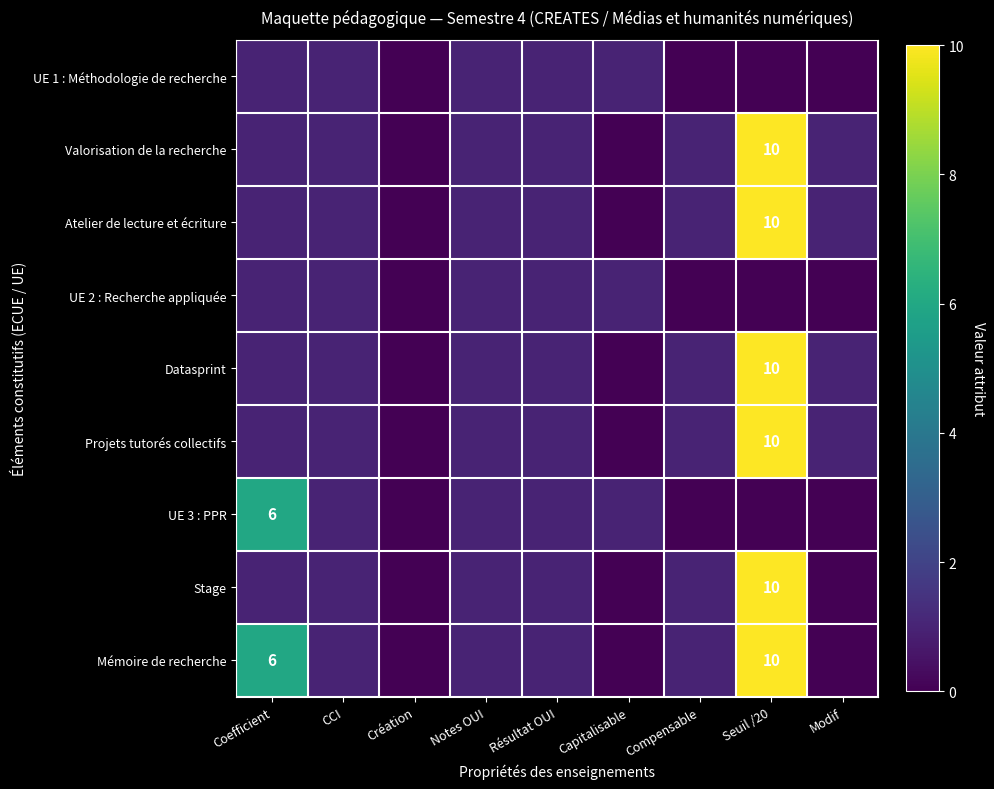

Which has a higher value, Création or Modif?

Création